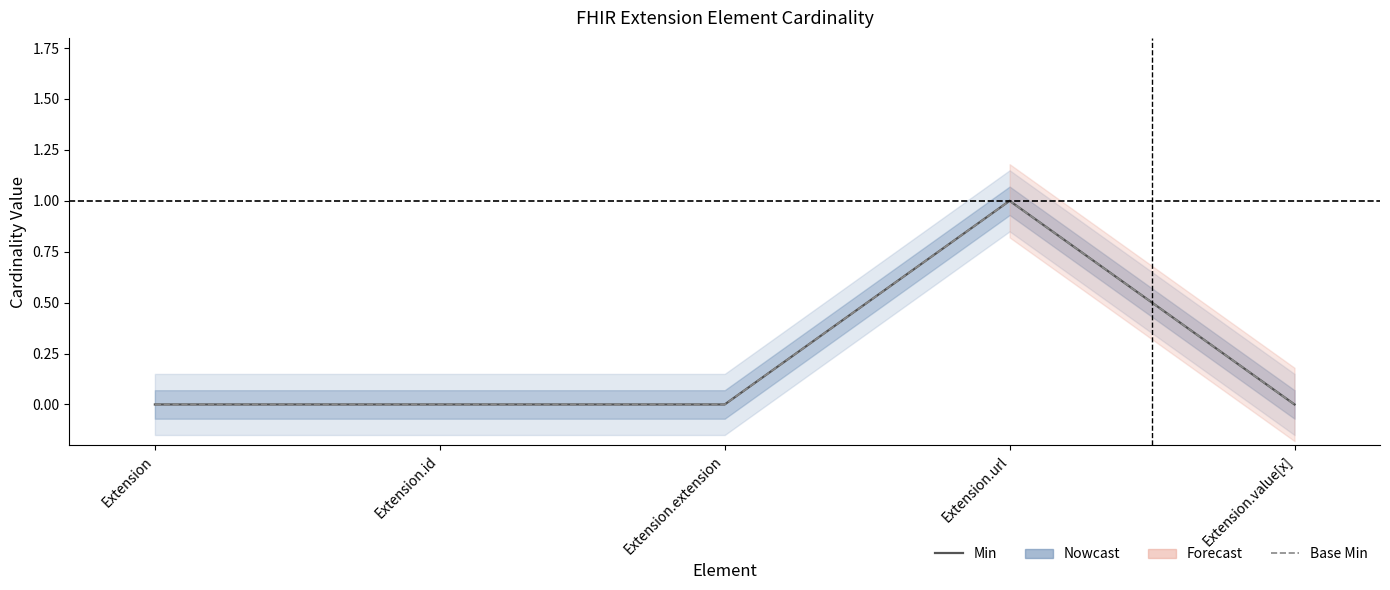

Which series has the largest total across all categories?

Min